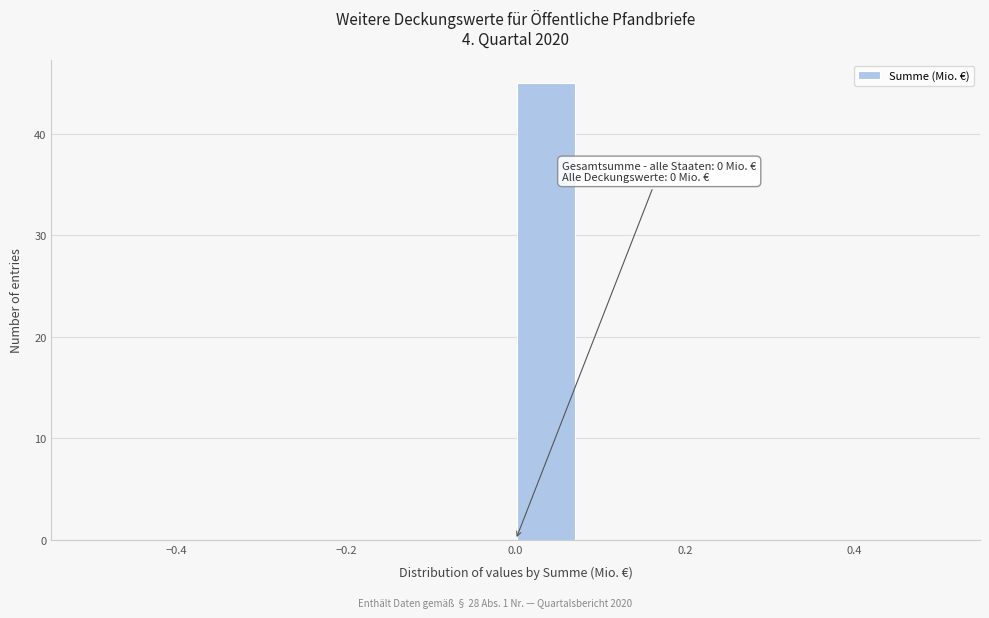

Around what value on the x-axis is the tallest bar? Give the approximate position of its centre, as read against the axis.

0.04